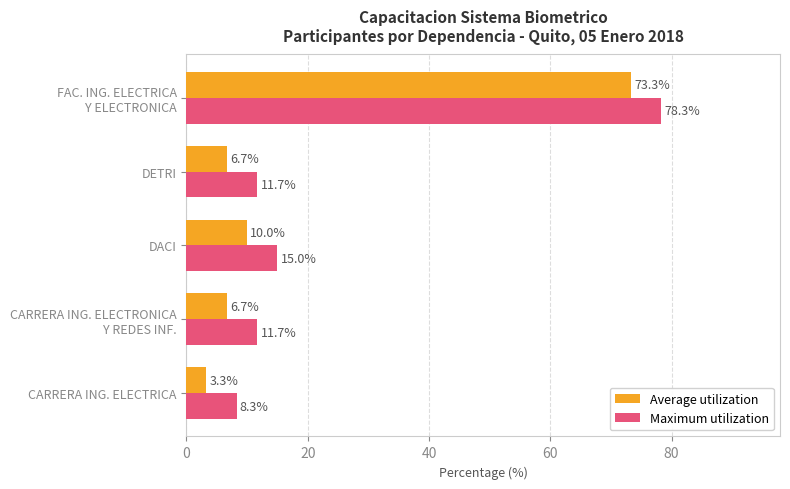

Read the Average utilization value at CARRERA ING. ELECTRICA.

3.3